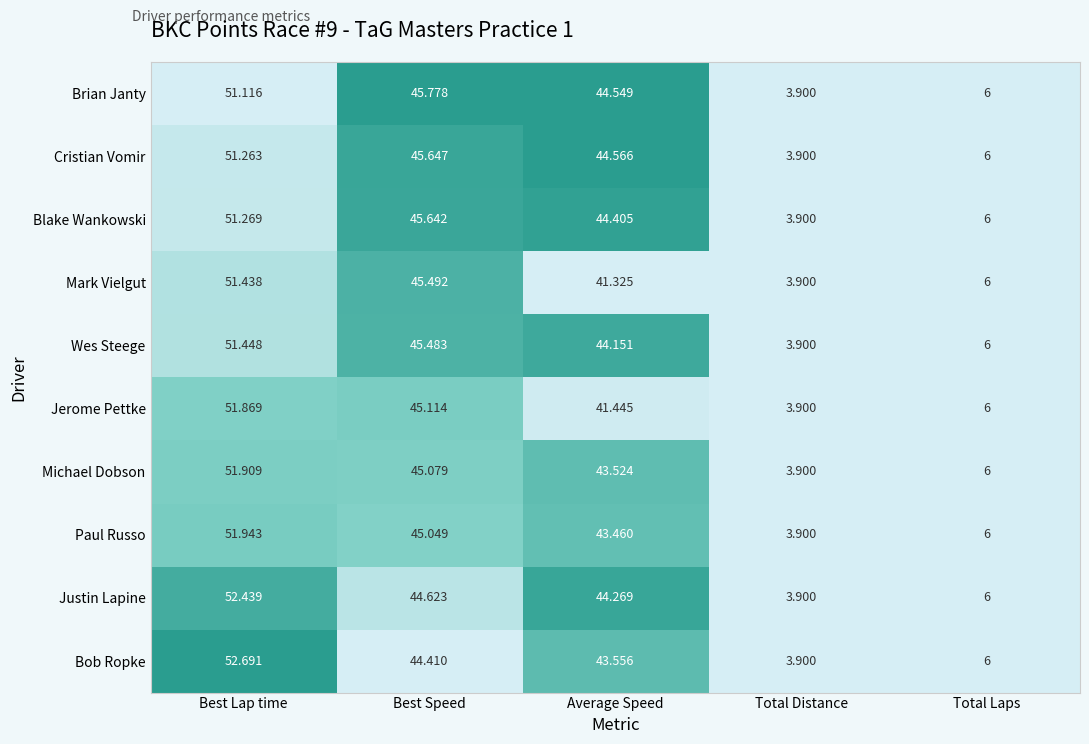

How many series are shown in this chart?

10